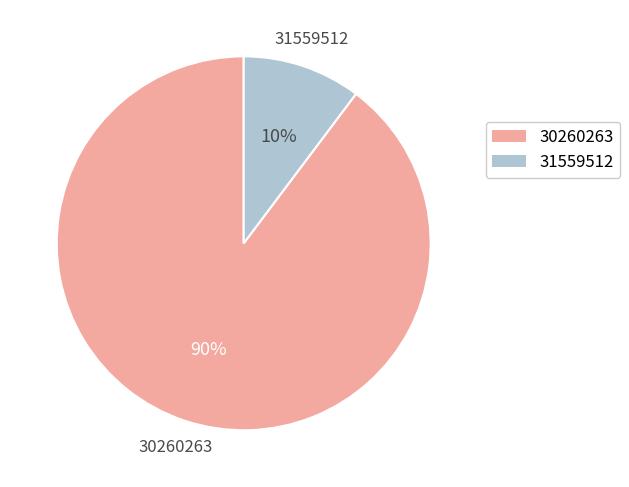

What percentage is the 31559512 slice, to the nearest percent?

10%